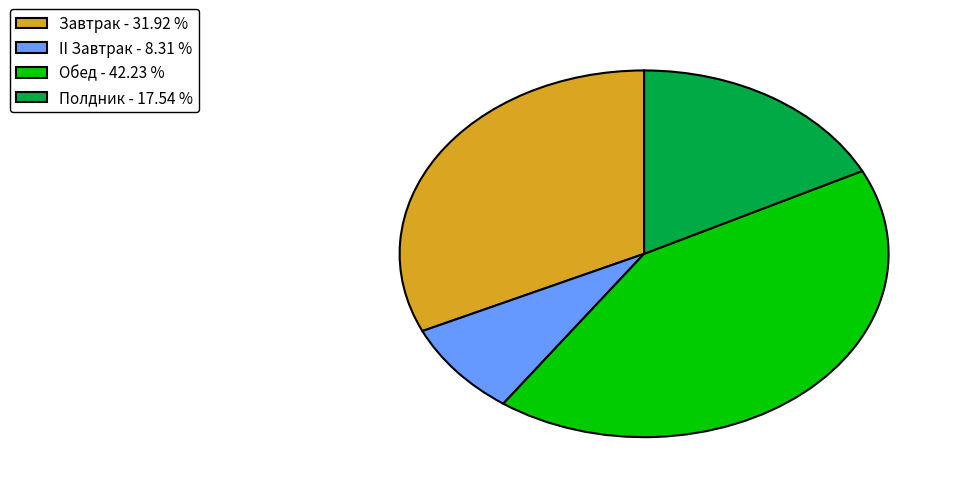

The Завтрак slice represents 32% of the pie. True or false?

True